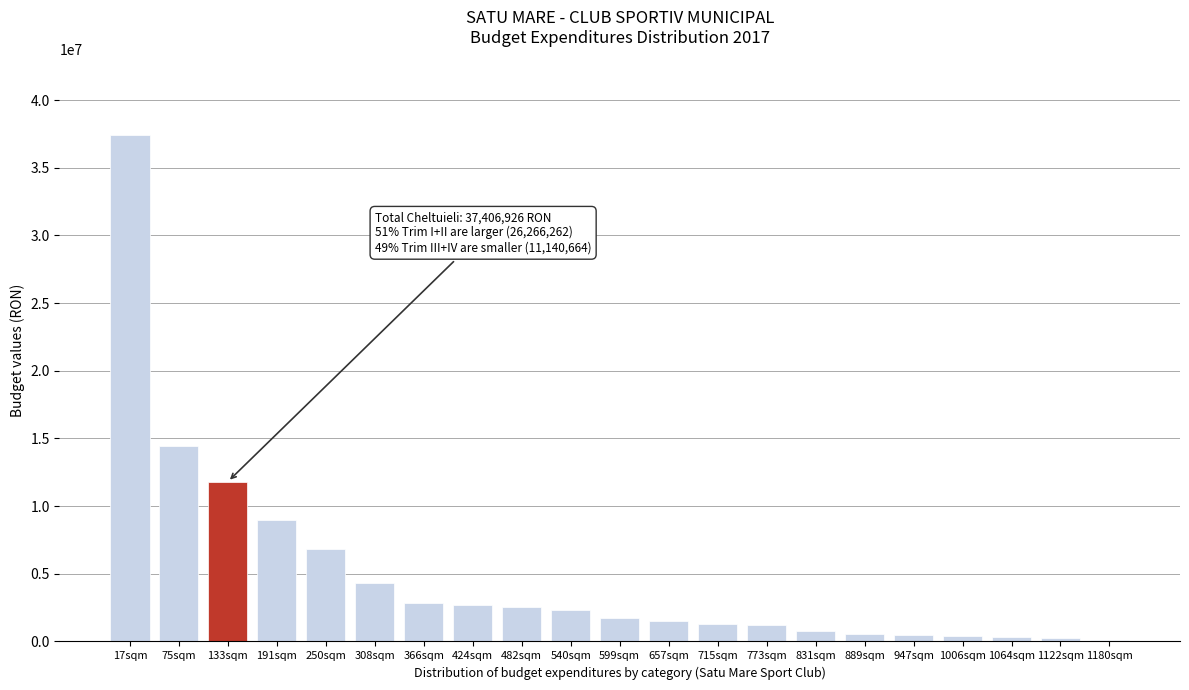

Where is the data nearest to the value 18750168?

75sqm